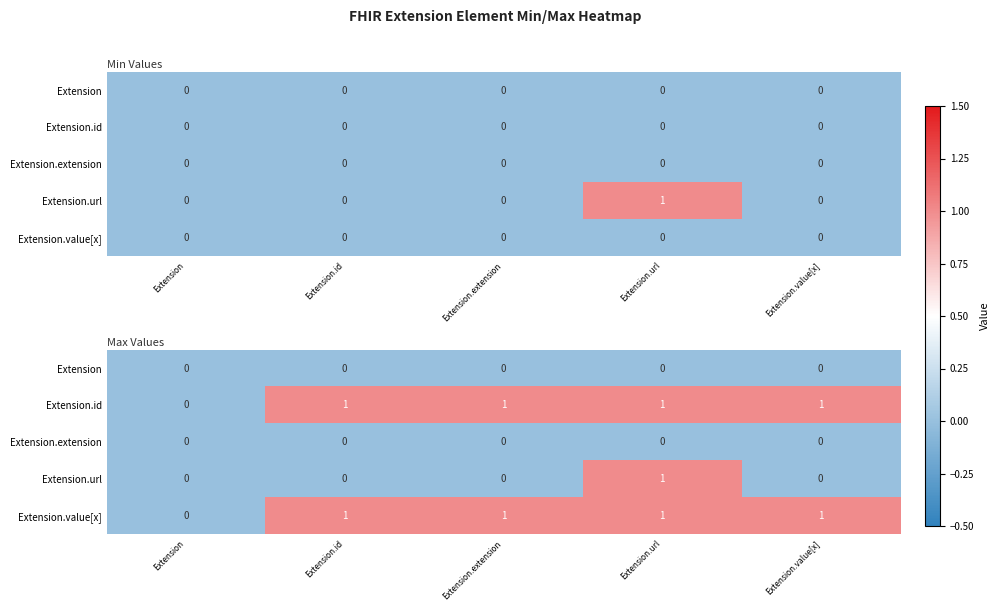

Between Extension.url and Extension.value[x], which is larger?

Extension.url